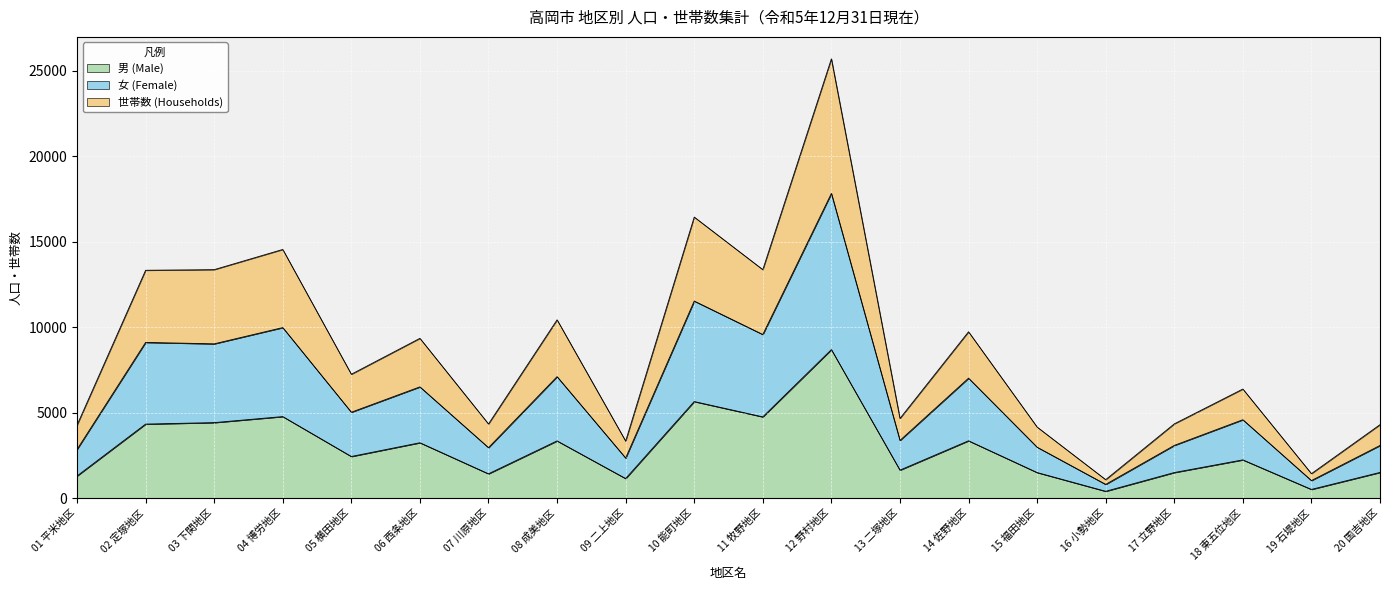

At which category is the sum across all series the highest?

12 野村地区